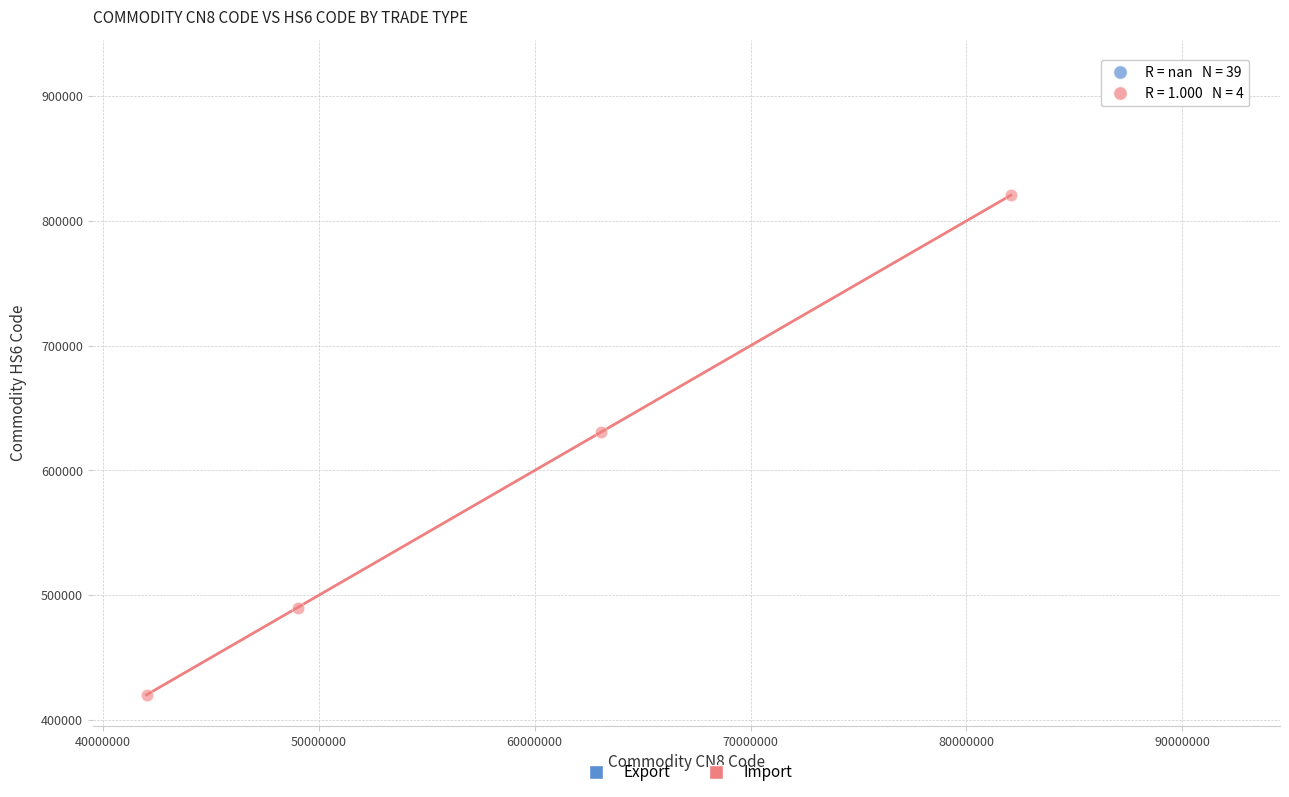

Which series reaches the maximum Y coordinate?

Export